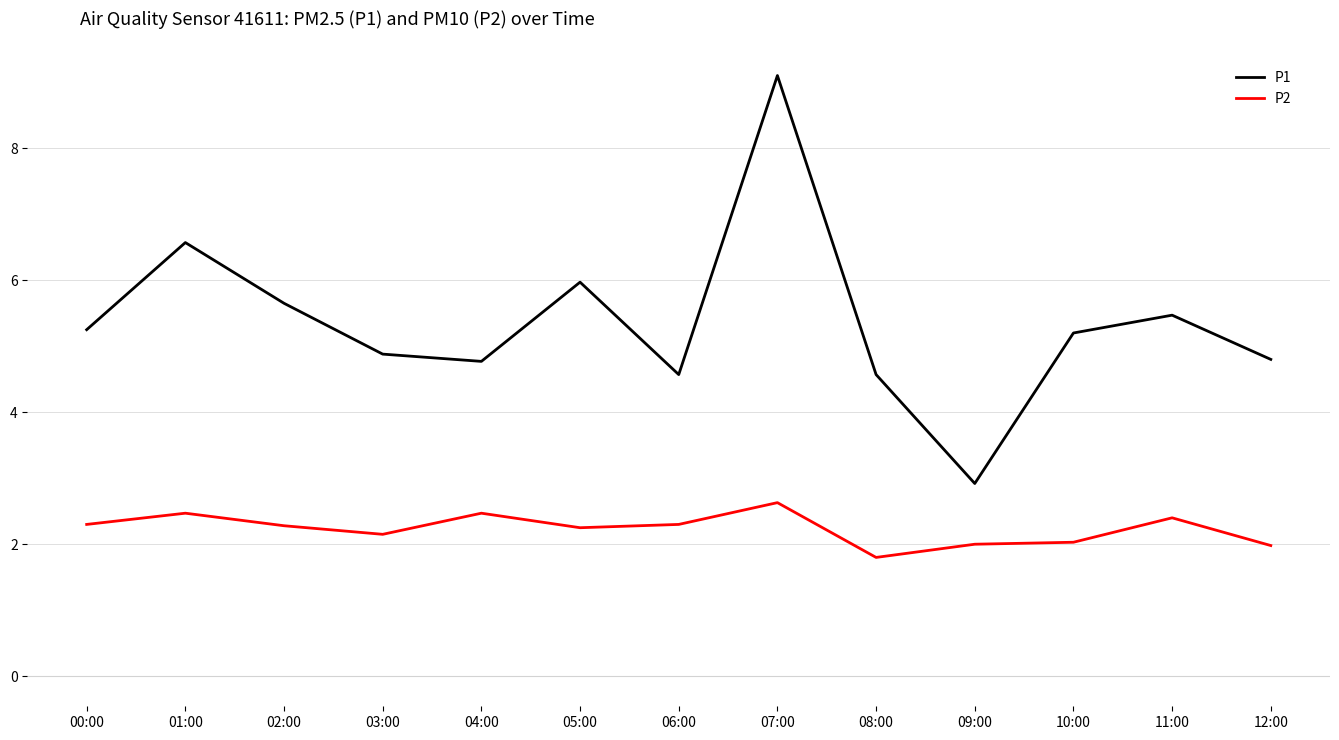

What is the highest value of the P2 series?

2.6